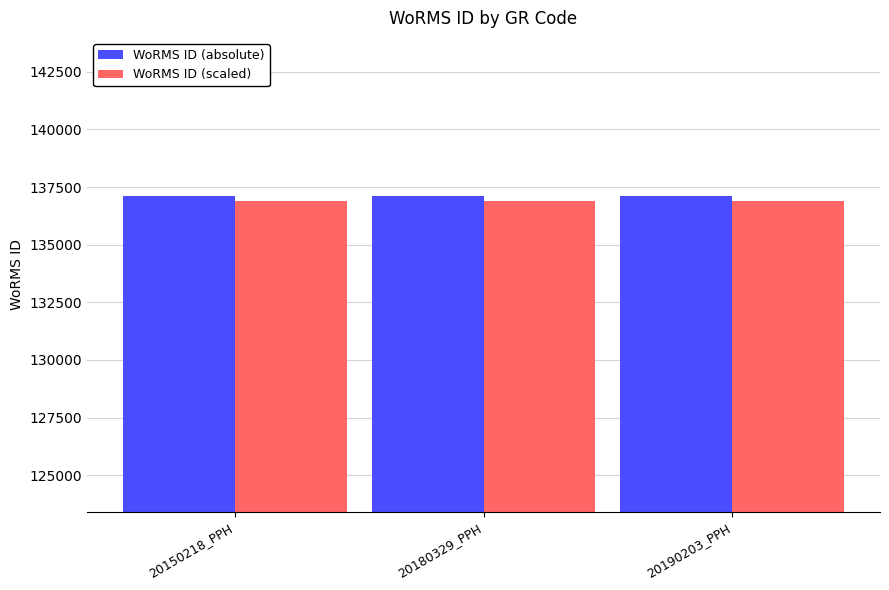

The value of WoRMS ID (absolute) at 20190203_PPH is 137117.0. True or false?

True